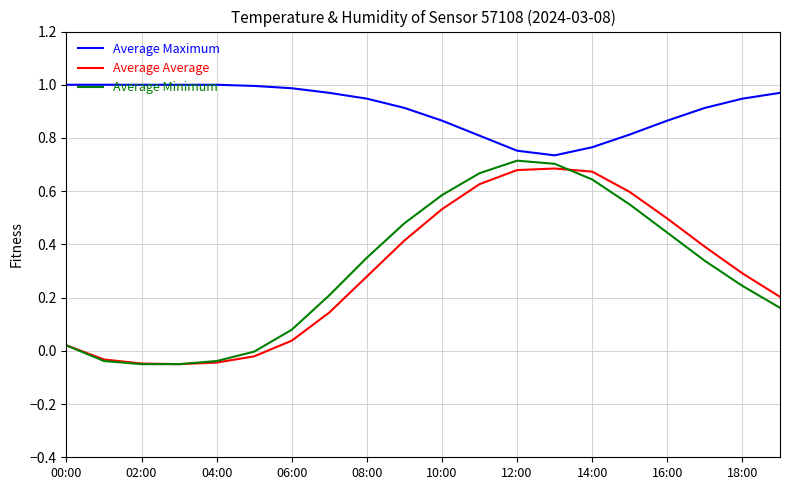

Which series has the largest total across all categories?

Average Maximum